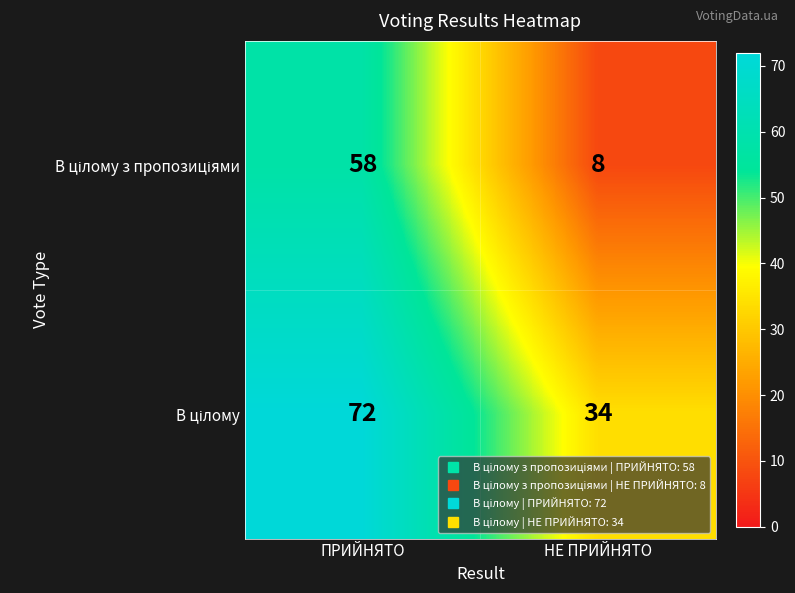

What is the difference between the highest and lowest values at НЕ ПРИЙНЯТО?

26